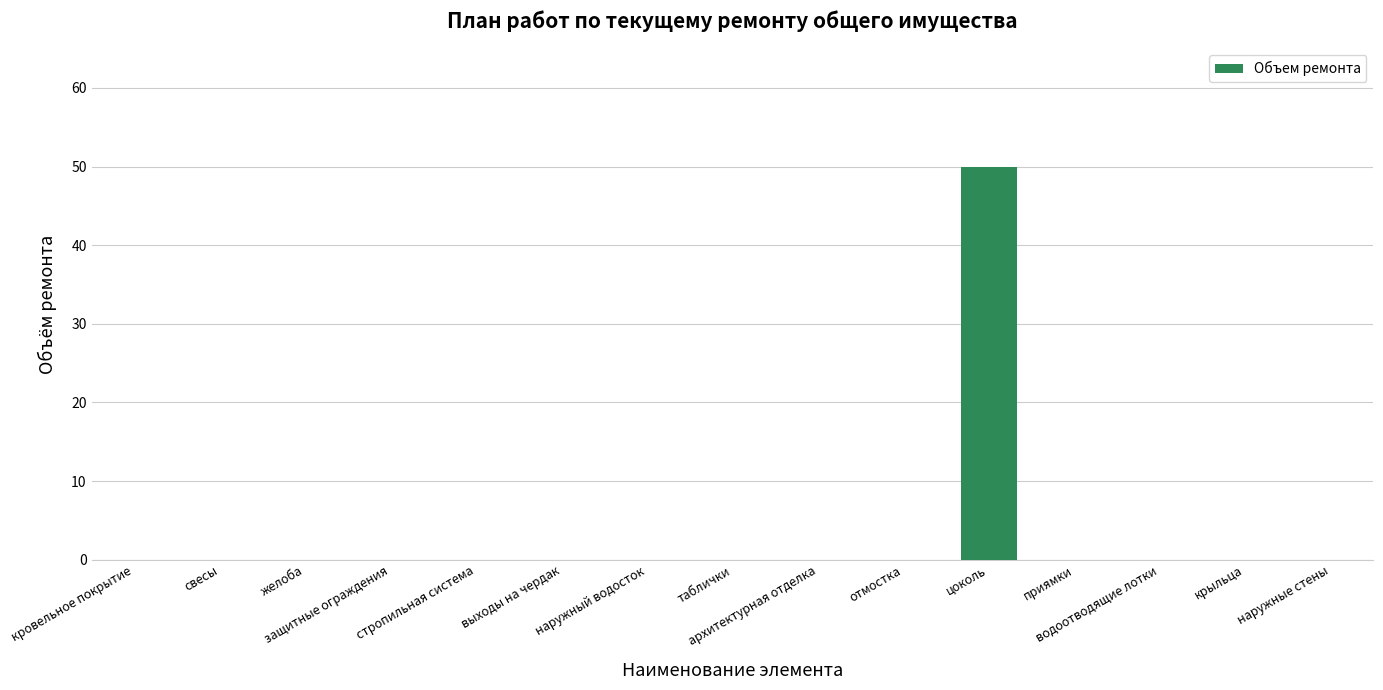

What is the sum of all values?

50